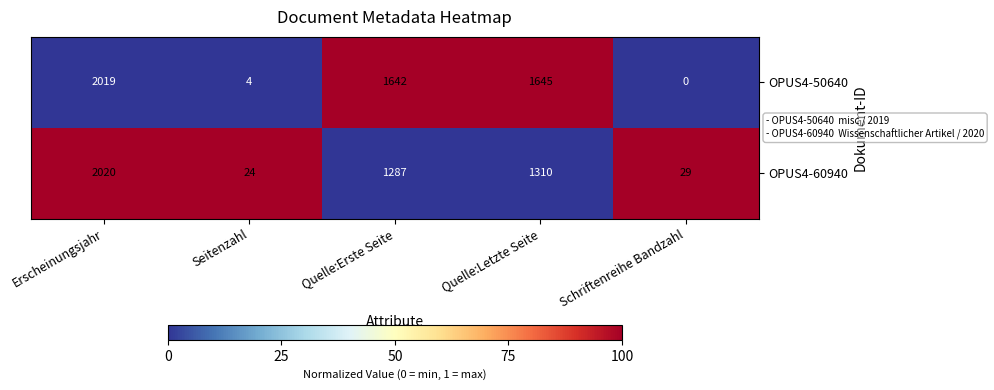

List the series in order of their overall mean, lowest first.

OPUS4-60940, OPUS4-50640